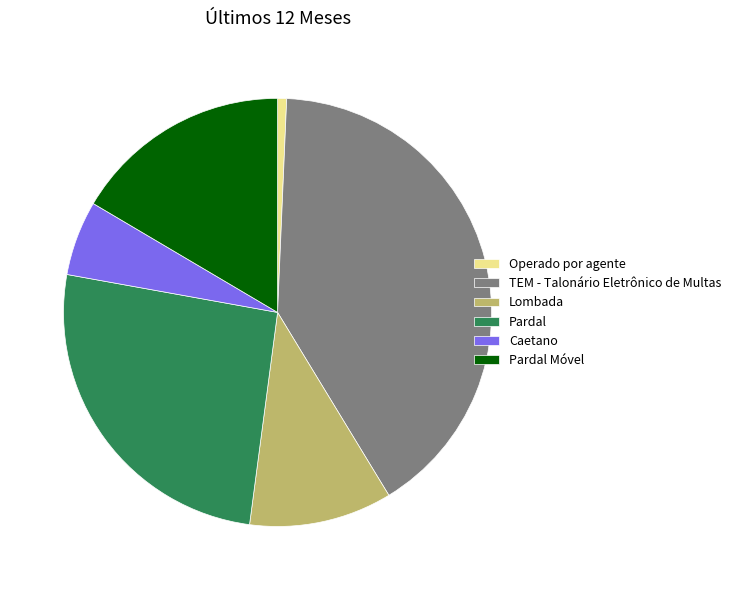

Does Pardal account for over 50% of the chart?

No